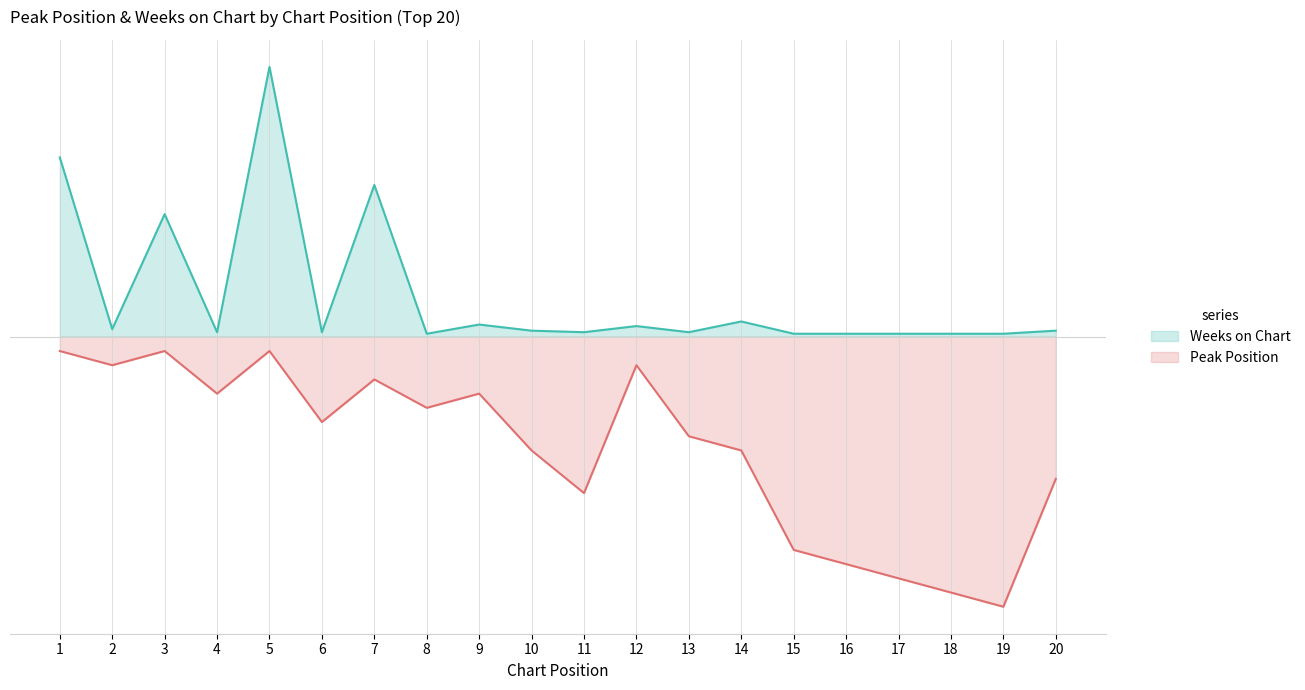

The value of Weeks on Chart at 5 is 1.0. True or false?

True